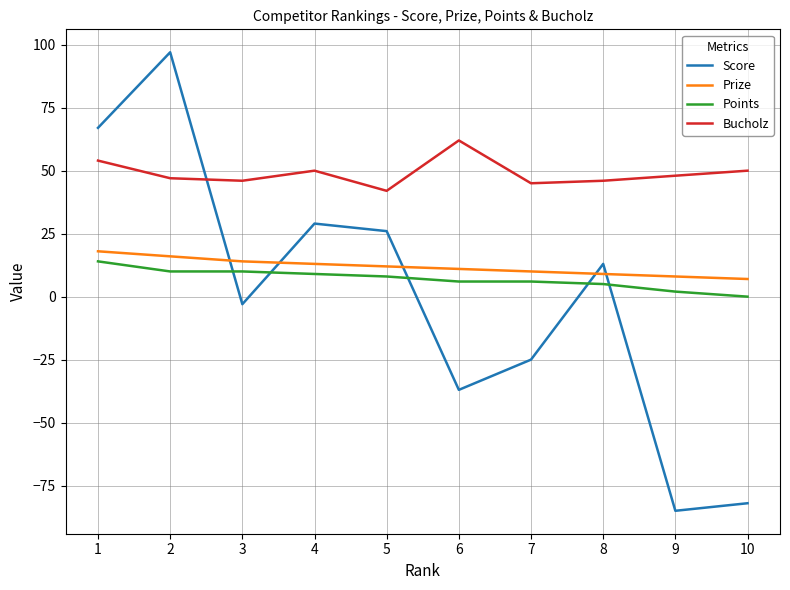

What is the difference between the maximum and second lowest values in the Bucholz series?

17